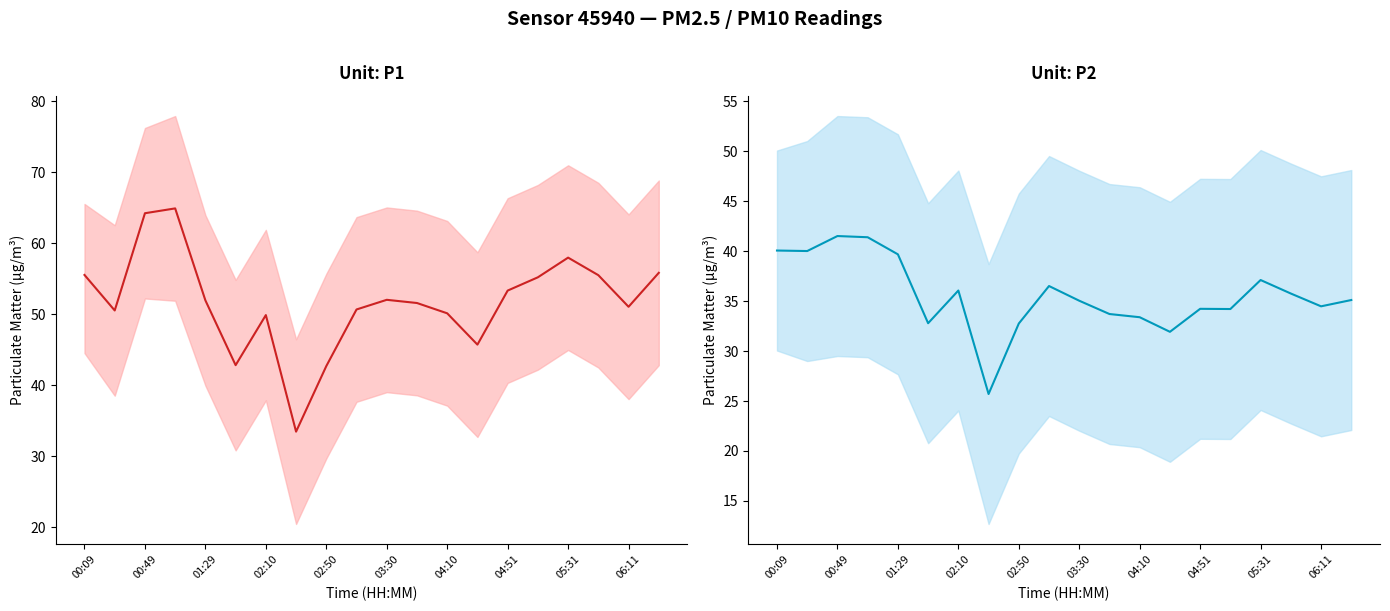

At how many categories does at least one series exceed 56?

3